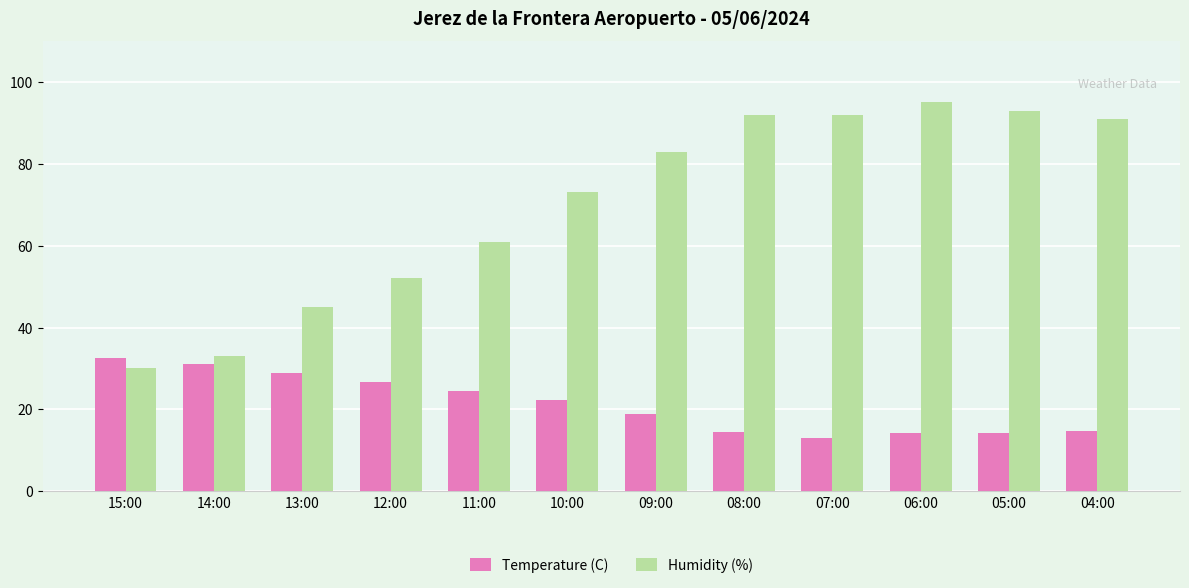

At which label is Temperature (C) closest to 22?

10:00